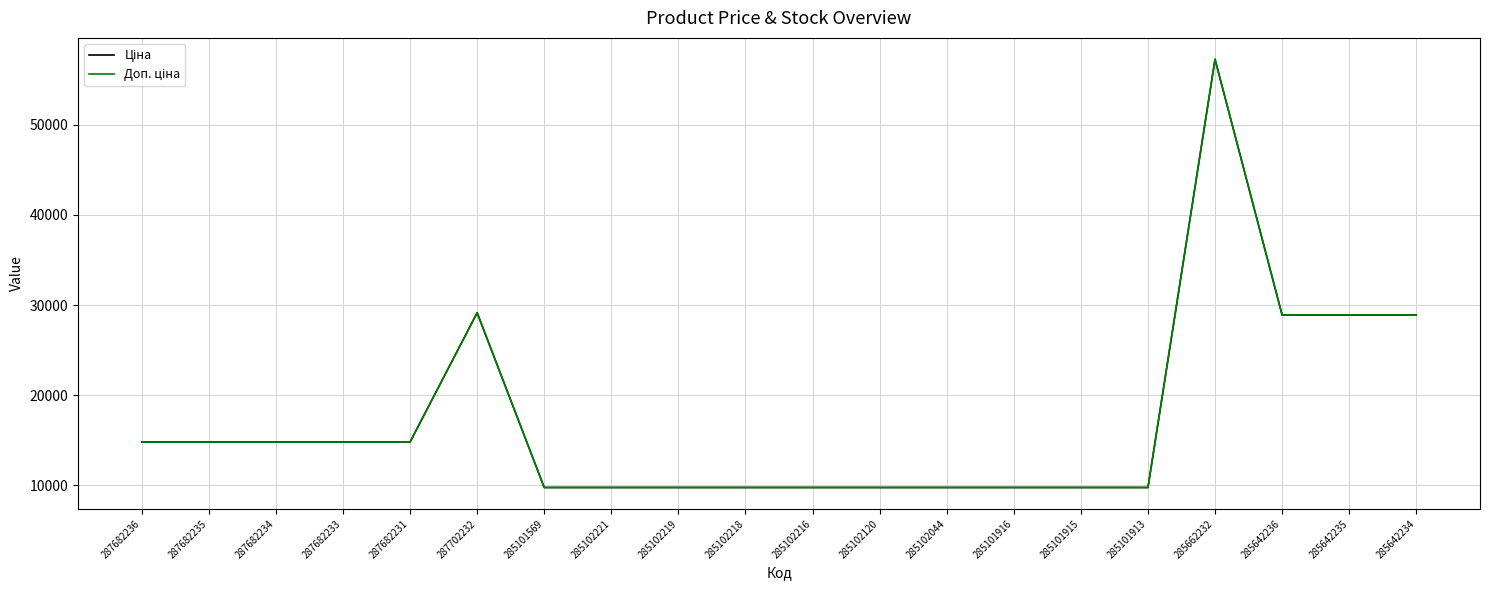

Does the chart display data point markers on the line(s)?

No